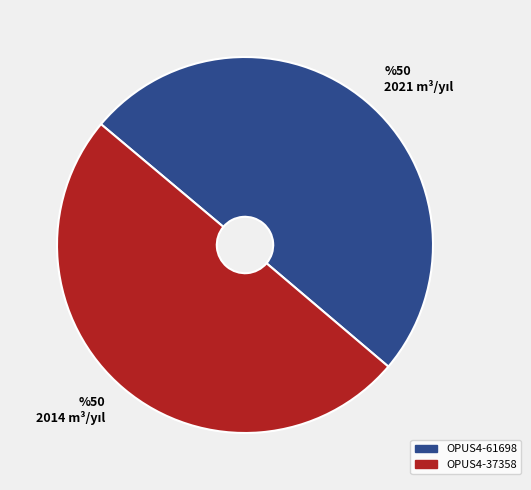

How many segments does this pie chart have?

2